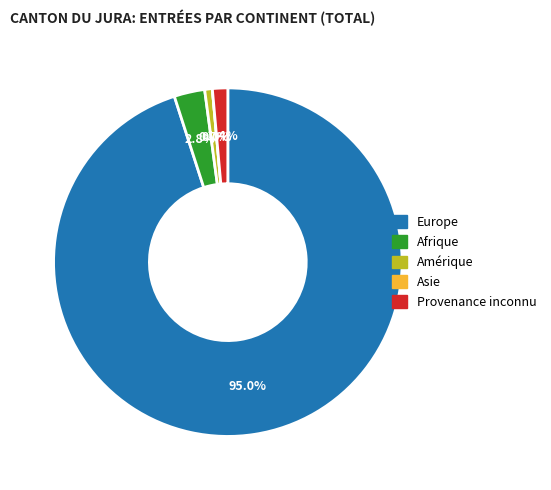

What portion of the pie excludes Amérique?

99.3%